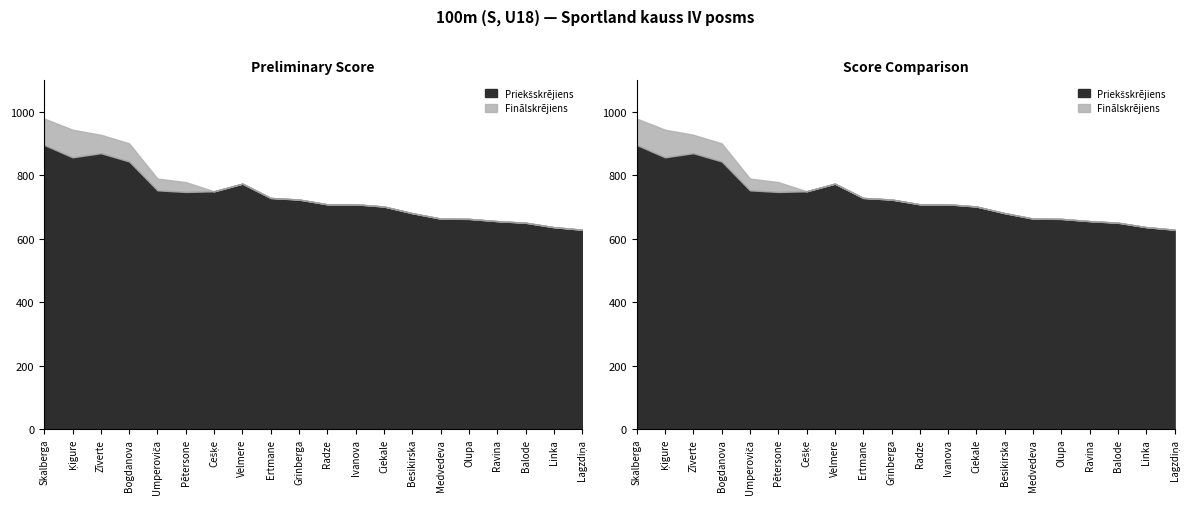

What is the difference between the maximum and minimum values in the Preliminary Score series?

267